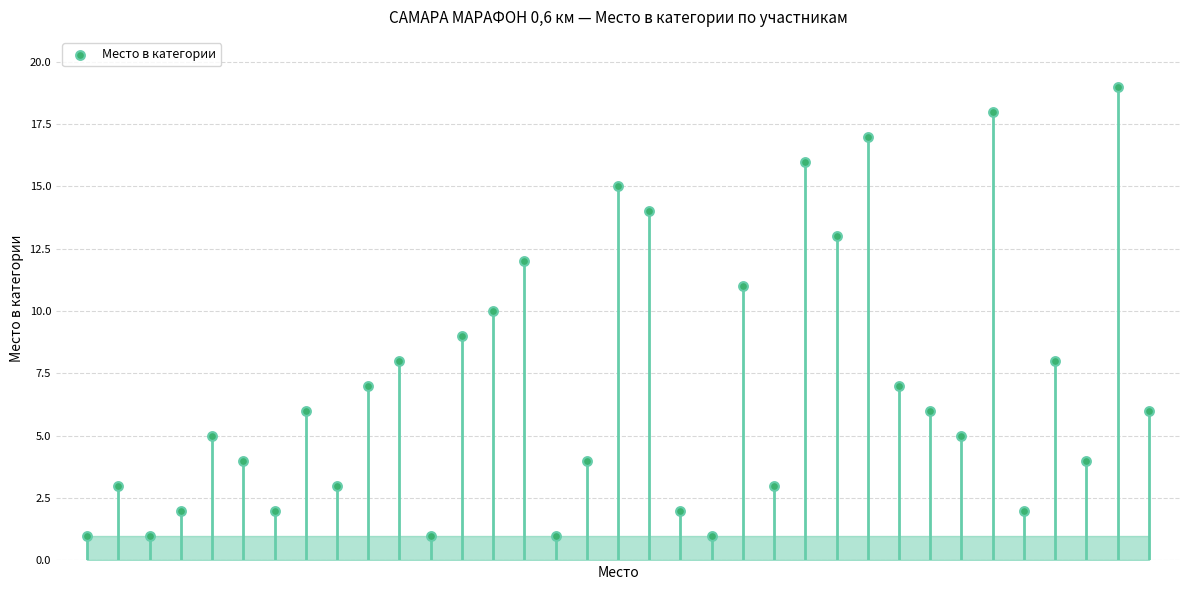

What is the range of X values (max minus min)?

34